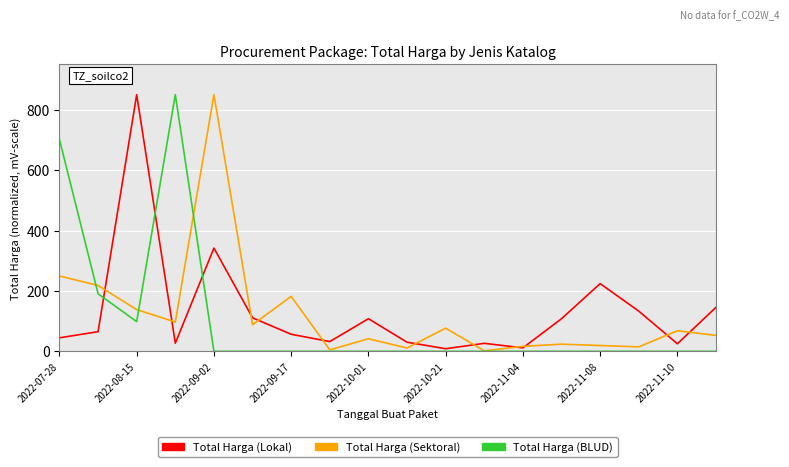

What are all the series names shown in the legend?

Total Harga (Lokal), Total Harga (Sektoral), Total Harga (BLUD)